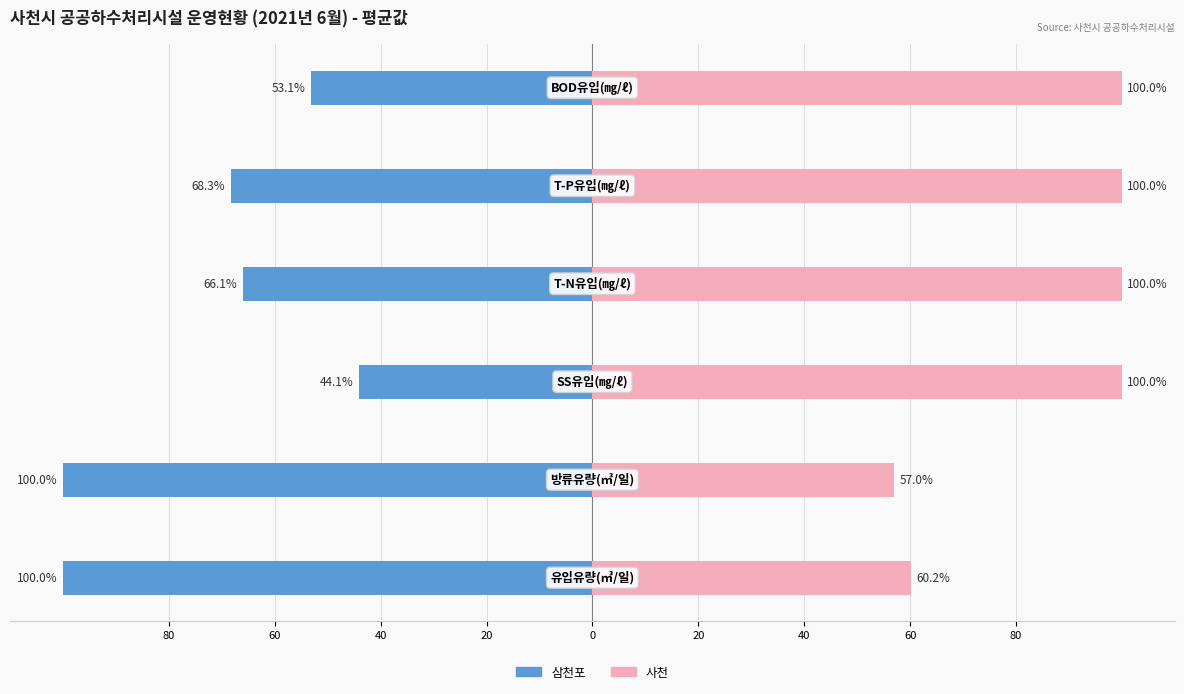

How many values in the 사천 series are below 100?

2